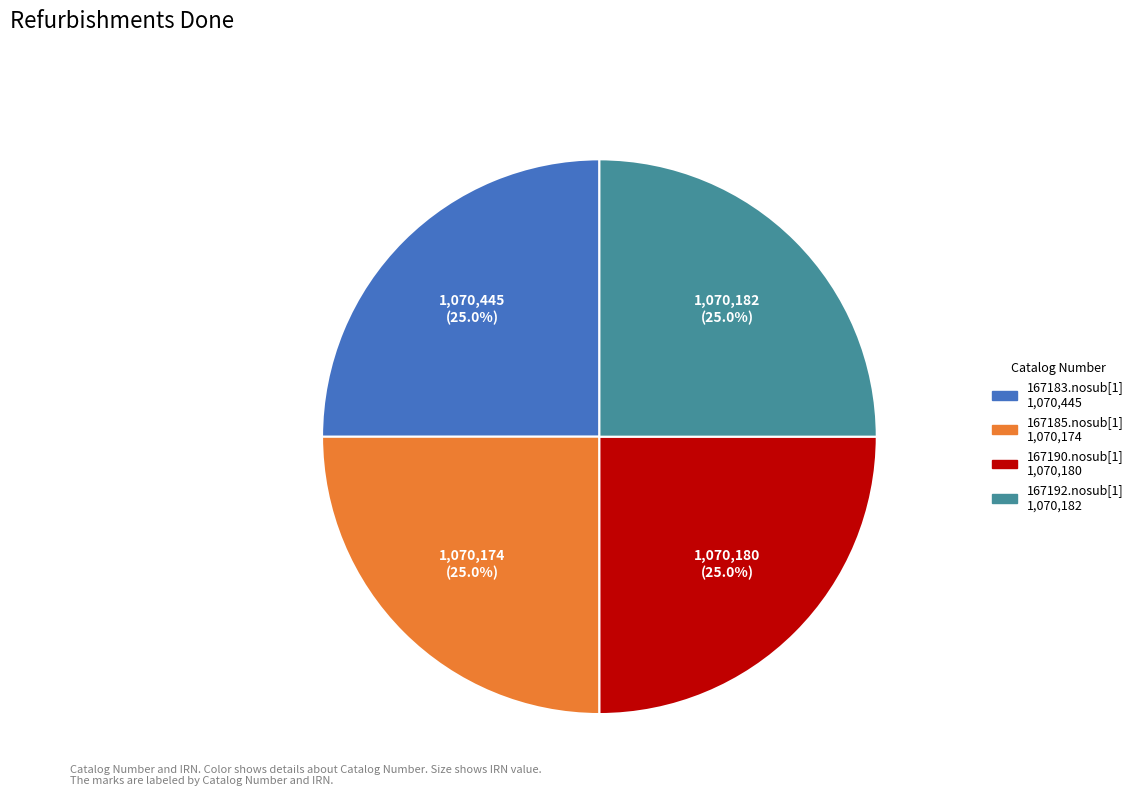

True or false: 167192.nosub[1] accounts for 19% of the total.

False